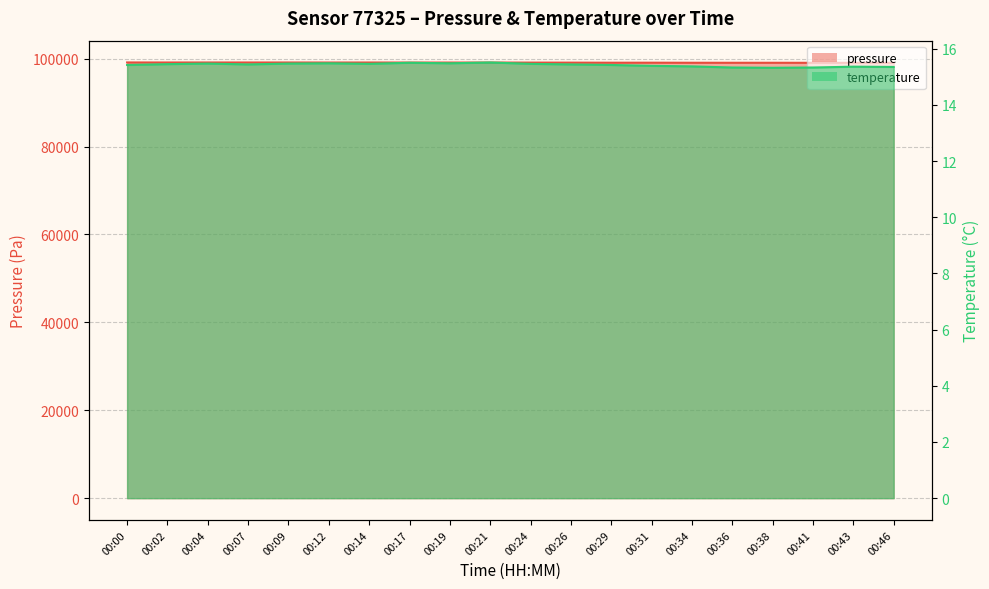

Reading left to right, what are all the values shown in this chart?

pressure: 99130.1	99122.0	99122.8	99123.0	99121.0	99112.2	99118.5	99107.0	99107.0	99108.7	99097.6	99089.8	99073.4	99077.9	99064.1	99060.0	99060.9	99052.2	99047.6	99045.1
temperature: 15.4	15.4	15.5	15.4	15.5	15.5	15.5	15.5	15.5	15.5	15.5	15.4	15.4	15.4	15.4	15.3	15.3	15.3	15.4	15.3